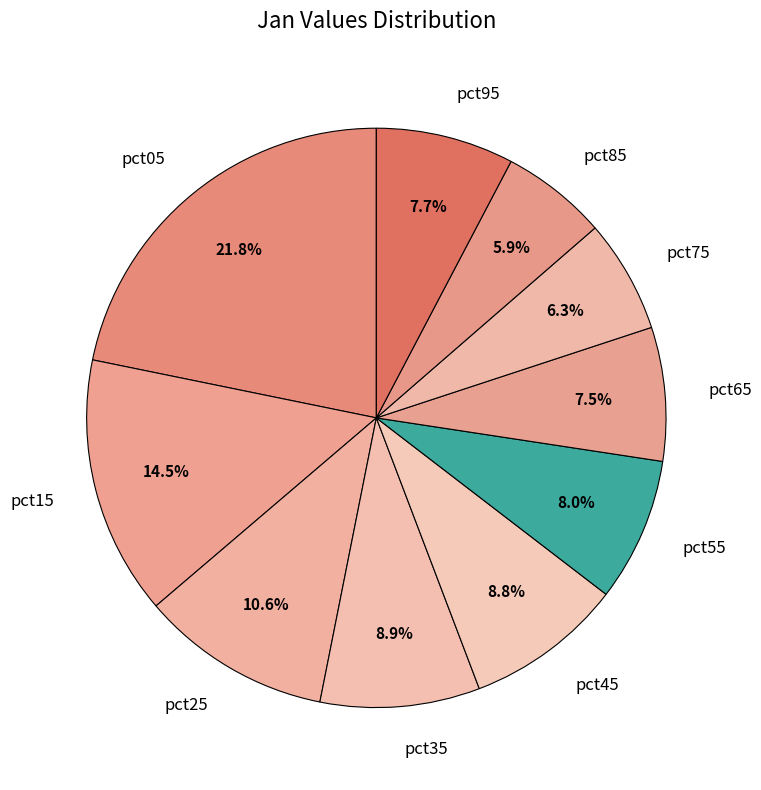

True or false: pct95 accounts for 8% of the total.

True